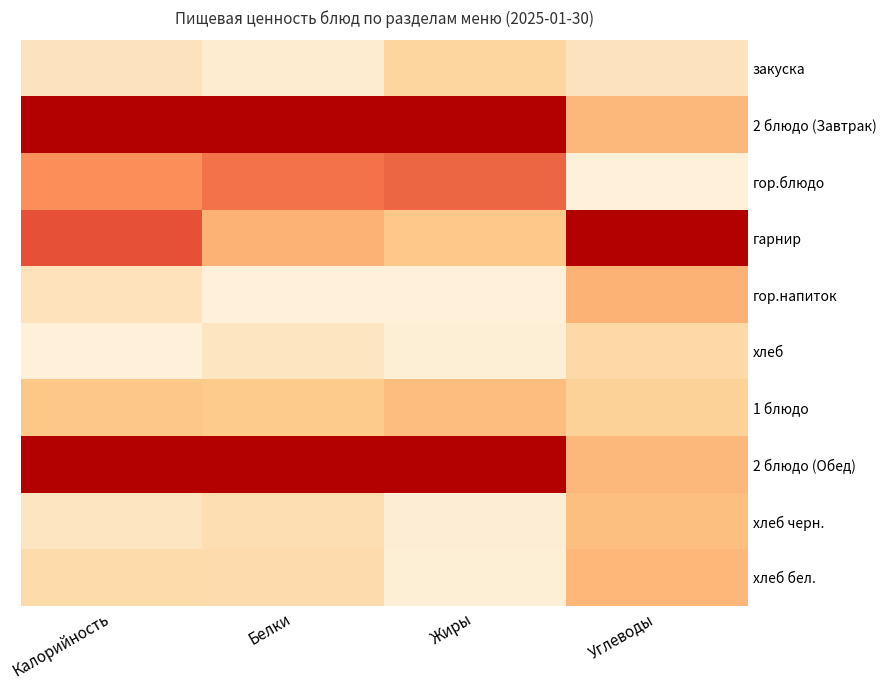

At how many categories does at least one series exceed 0?

4